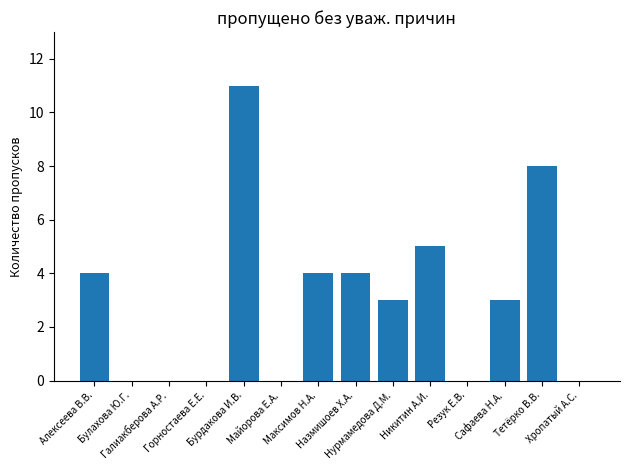

At which label is the value closest to 5?

Никитин А.И.